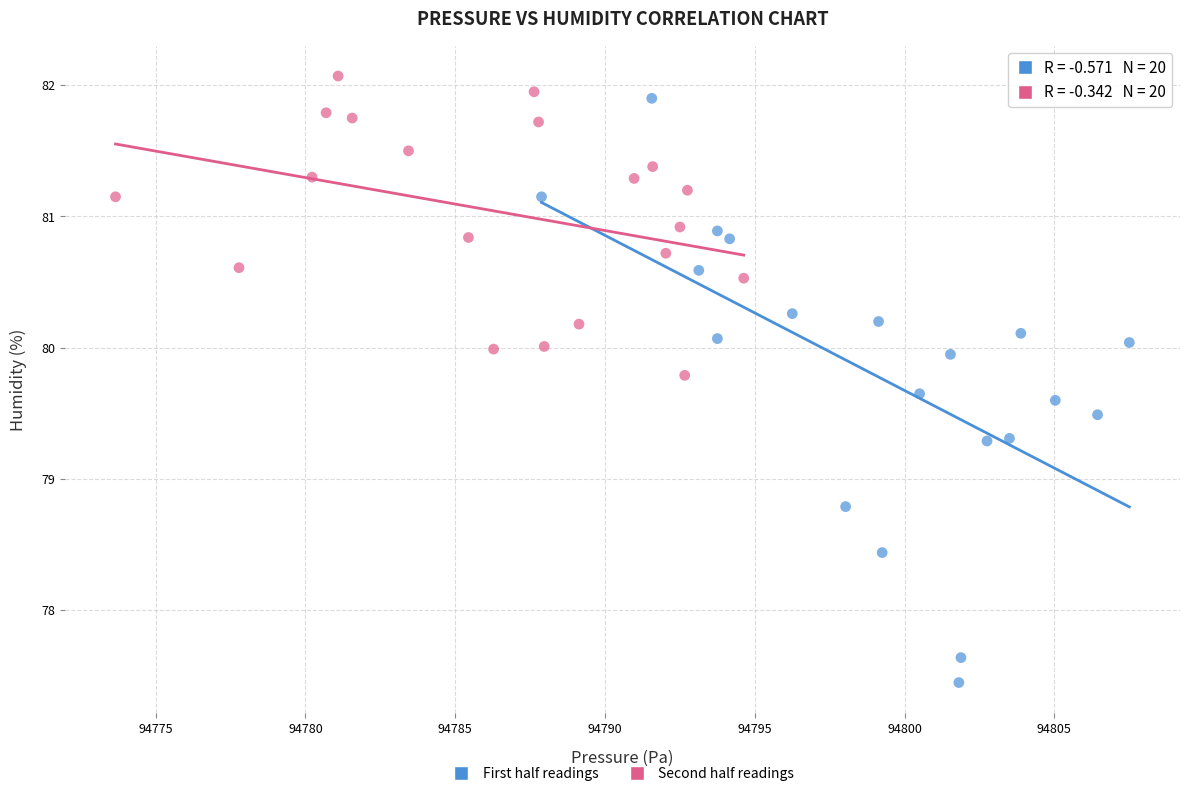

Which series has the largest Y range (max minus min)?

First half readings